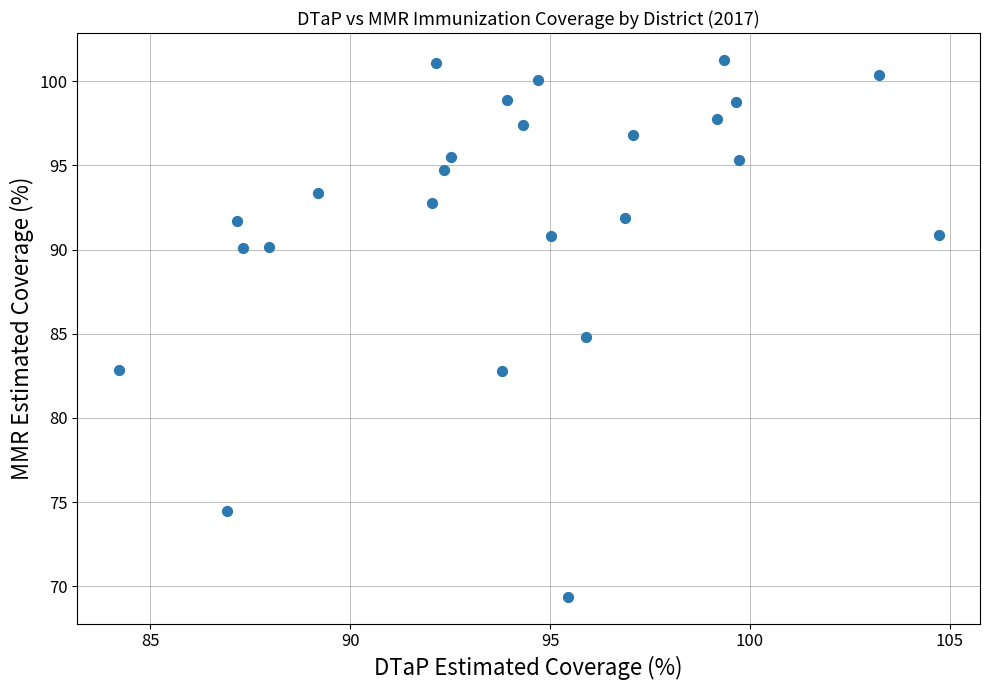

What is the range of Y values (max minus min)?

31.9